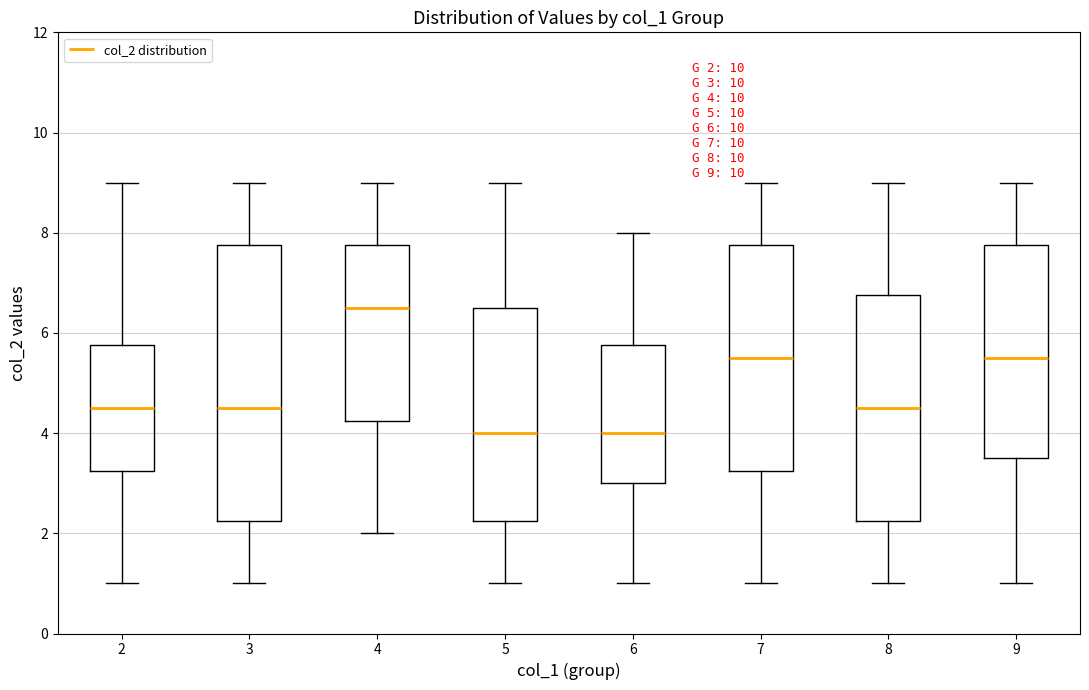

Which box is the tallest, from its lower edge to its upper edge?

3